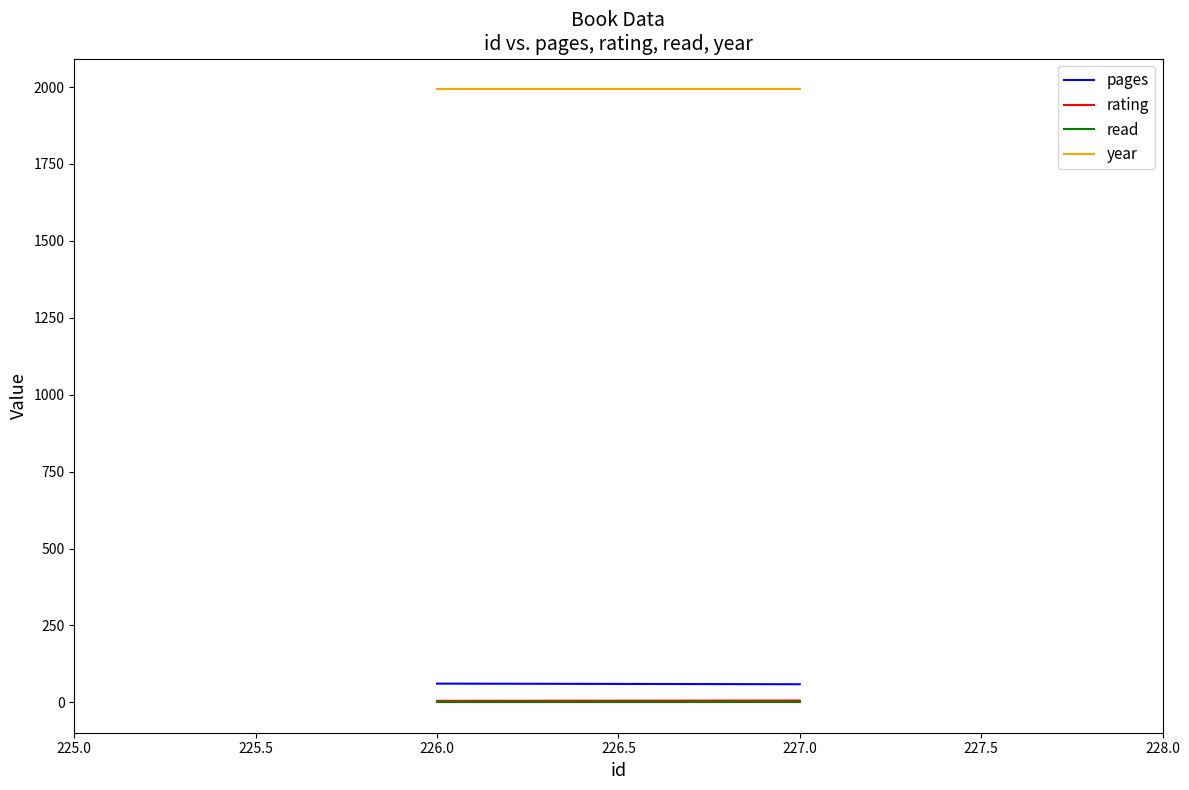

What is the maximum value for pages?

61